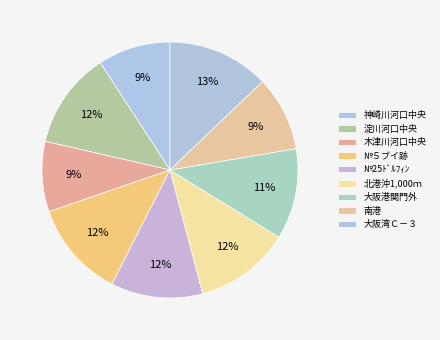

To the nearest percent, what percentage of the pie is 神崎川河口中央?

9%